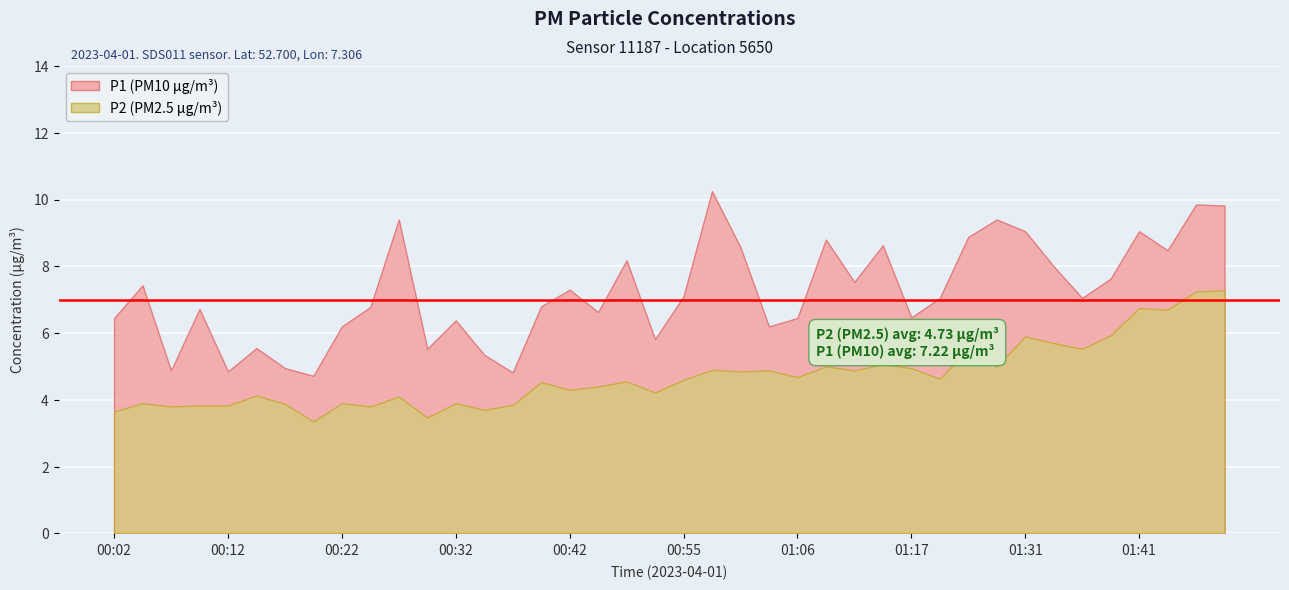

Which series has the largest total across all categories?

P1 (PM10 µg/m³)